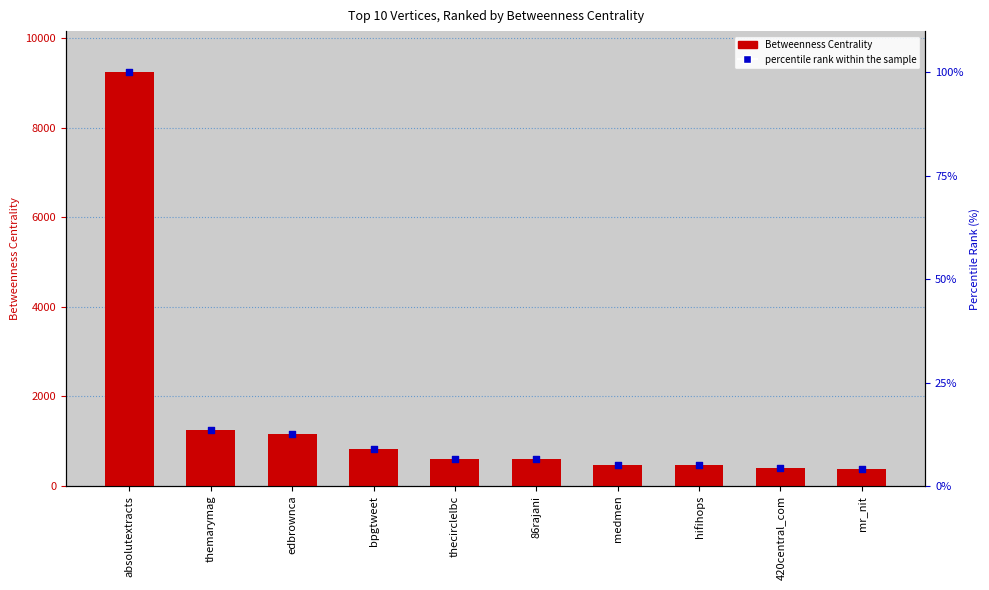

Which series contains the lowest Y value?

percentile rank within the sample